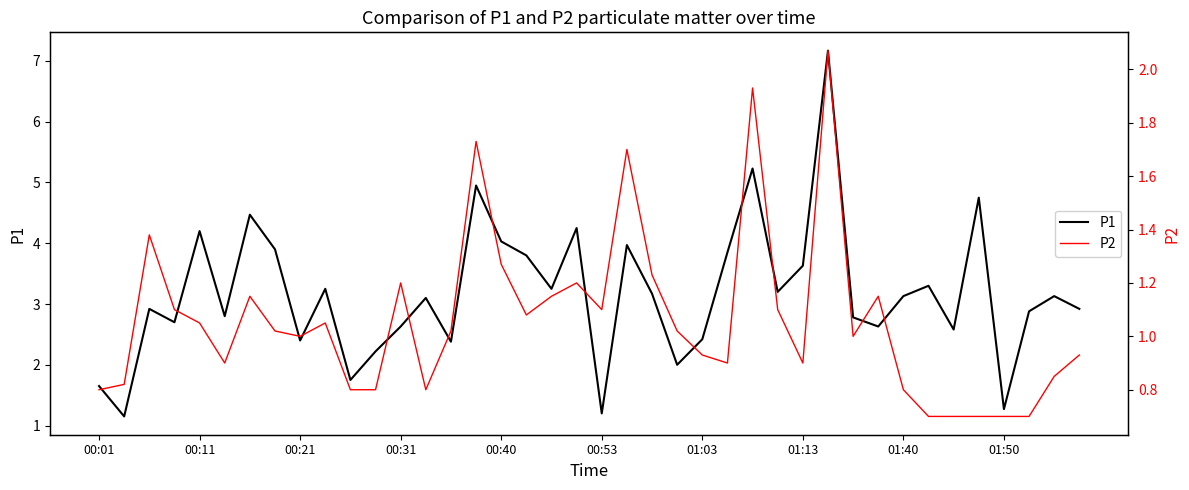

At 00:11, list the series in order from largest to smallest.

P1, P2